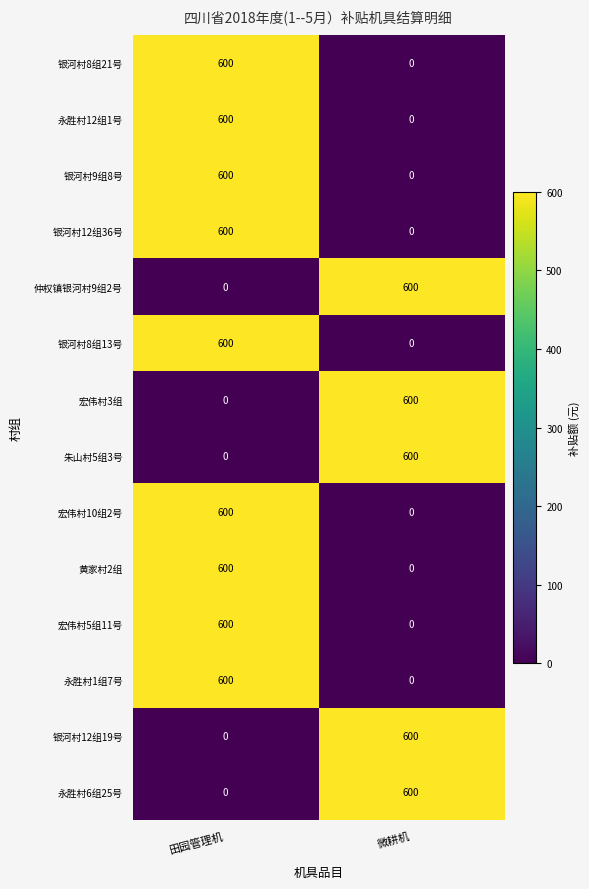

What is the difference between the highest and lowest values at 田园管理机?

600